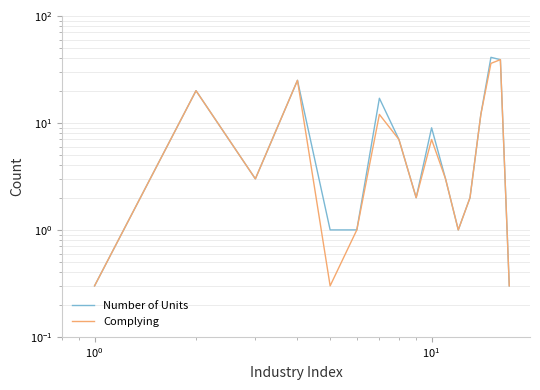

What is the average value of the Number of Units series?

10.8